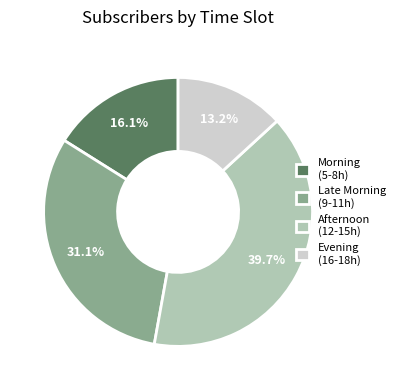

What is the ratio of the value at Evening (16-18h) to the value at Afternoon (12-15h)?

0.3